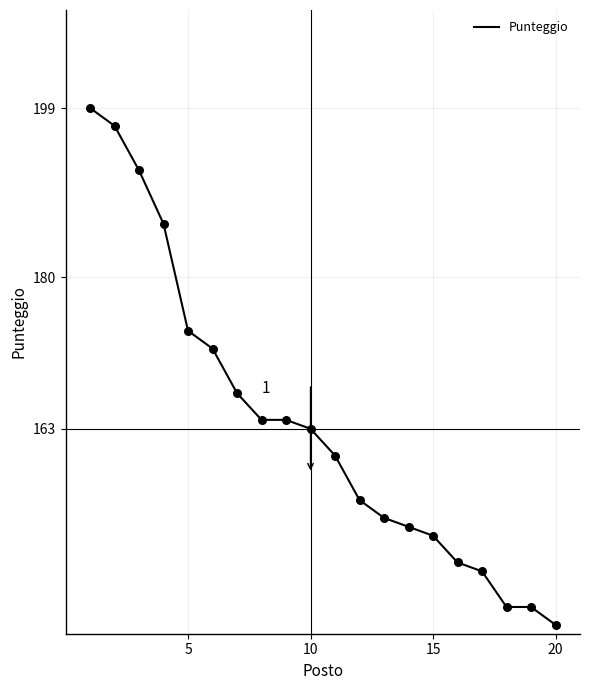

What is the smallest value displayed?

141